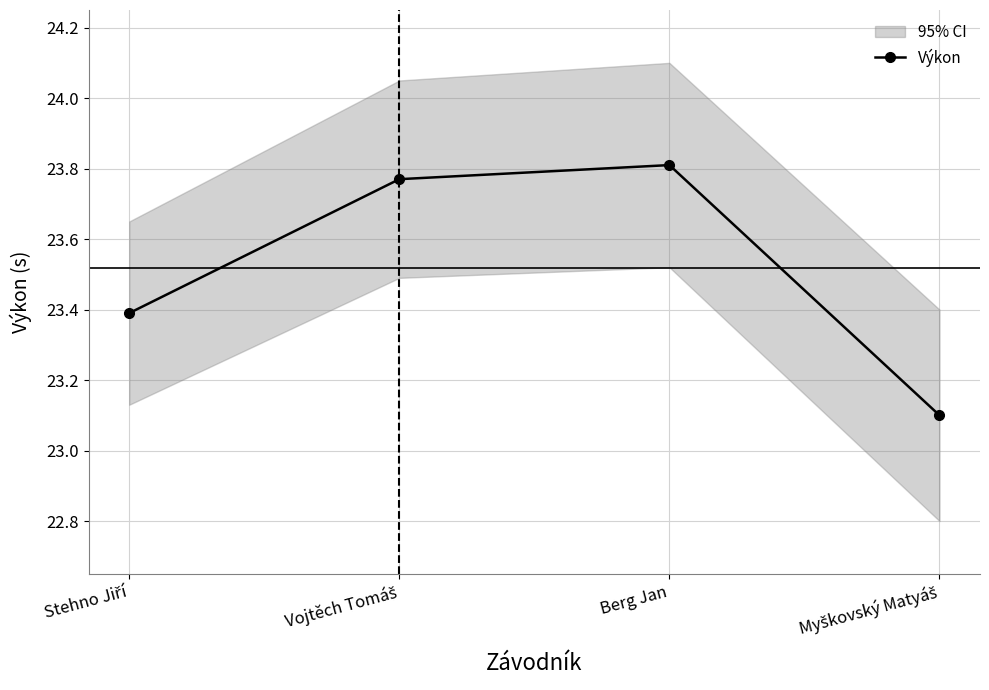

What is the maximum value shown in the chart?

23.8